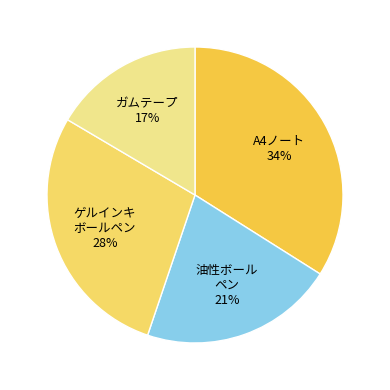

How many slices are in this pie chart?

4